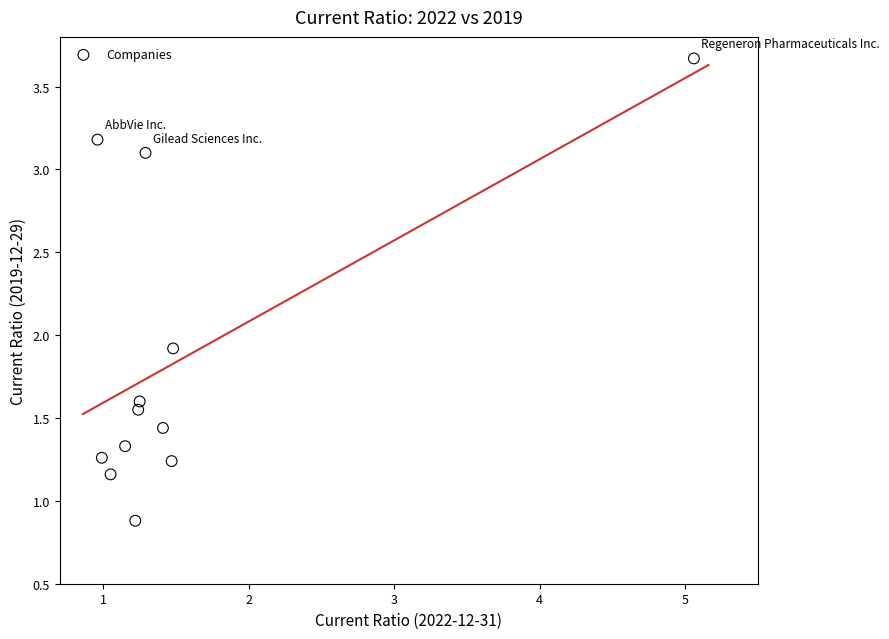

What is the range of X values (max minus min)?

4.1